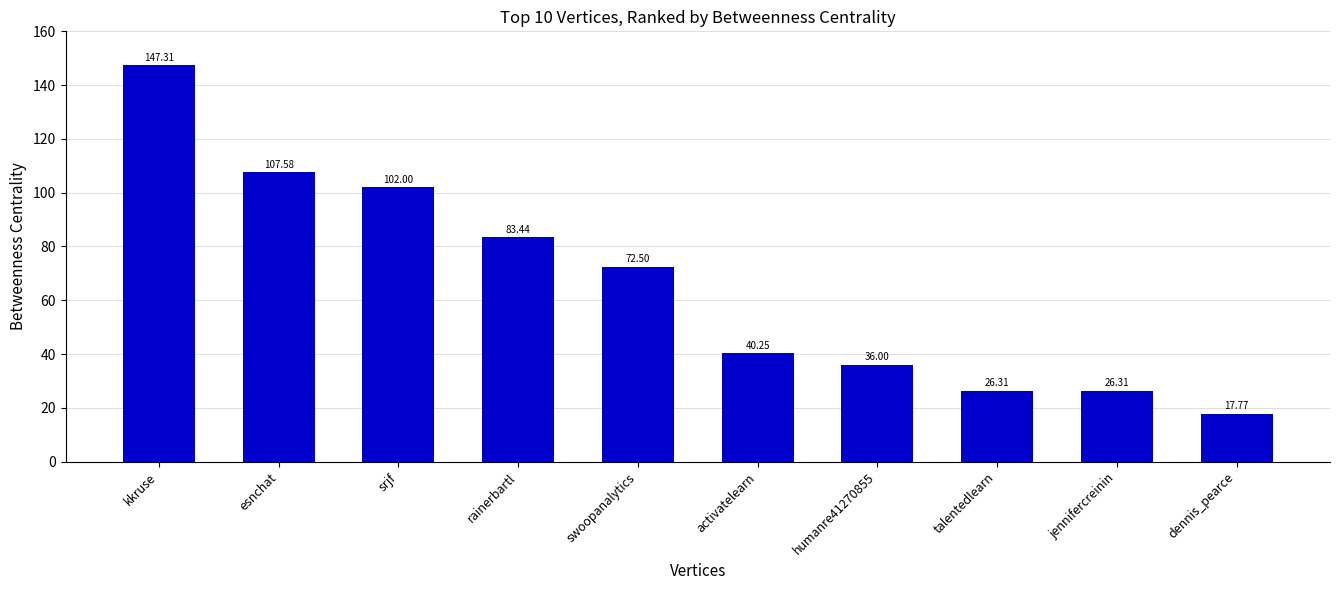

Between talentedlearn and humanre41270855, which is larger?

humanre41270855